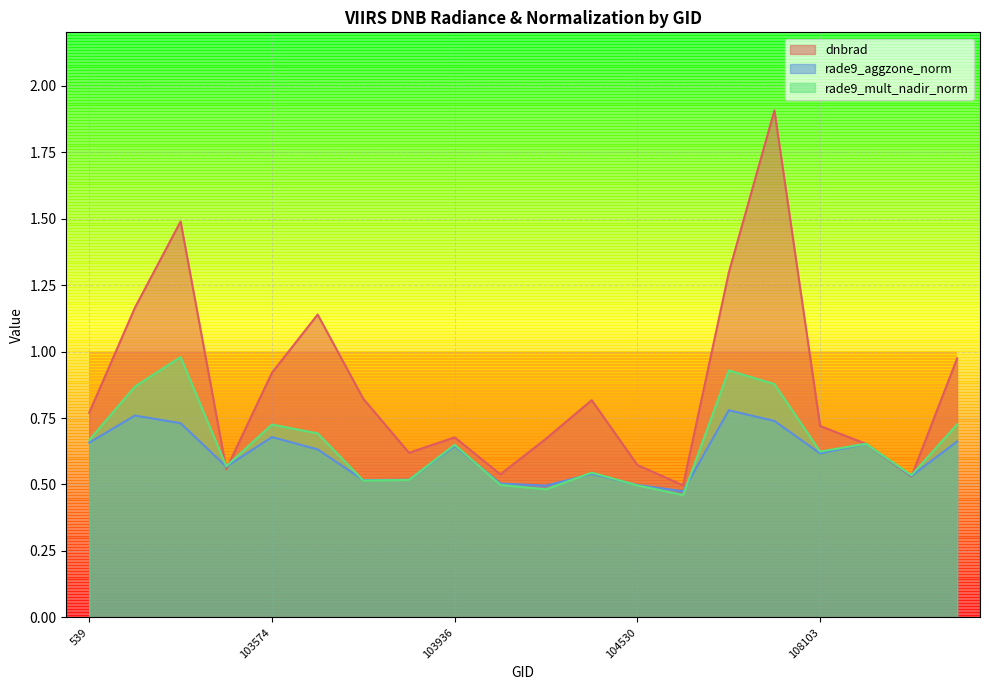

Which series has the largest total across all categories?

dnbrad